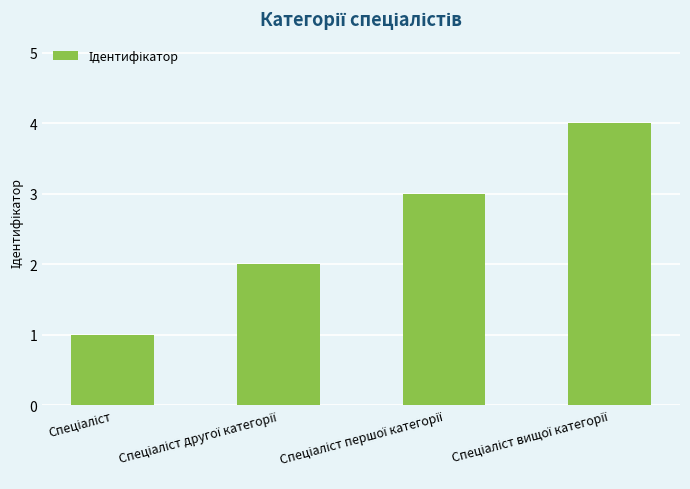

What is the greatest value displayed?

4